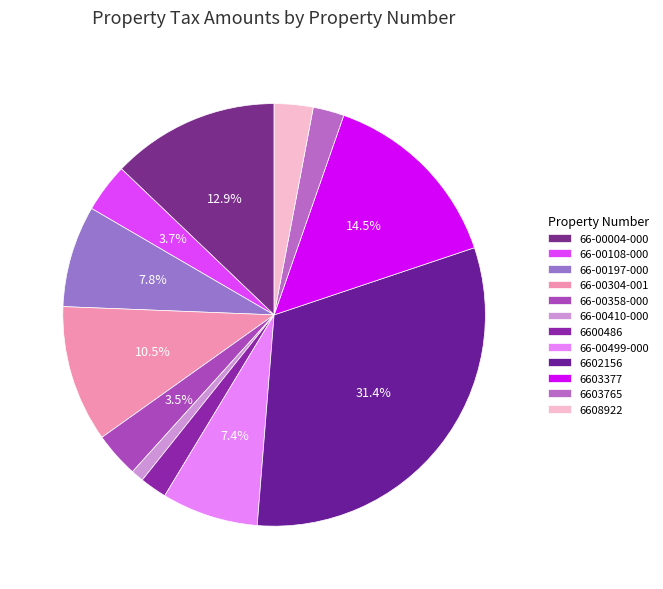

Does any single category account for the majority?

No